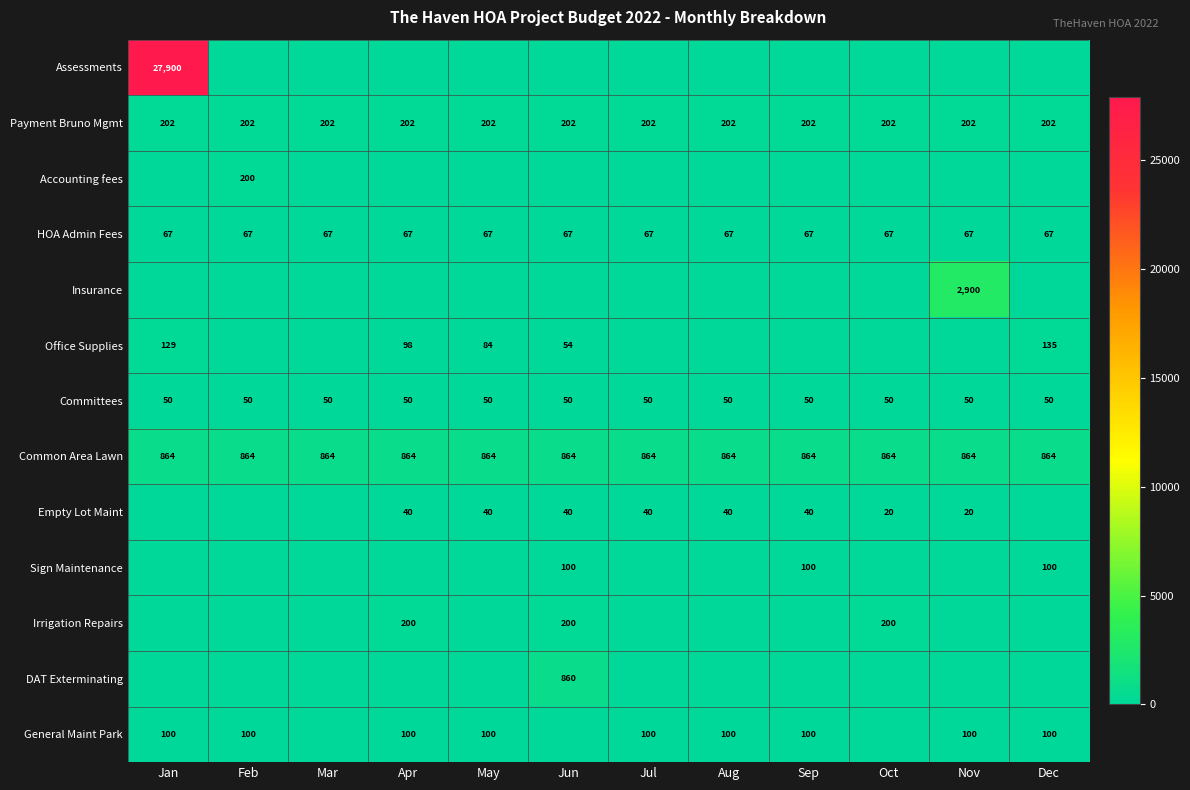

The General Maint Park series shows 100 at Nov. True or false?

True